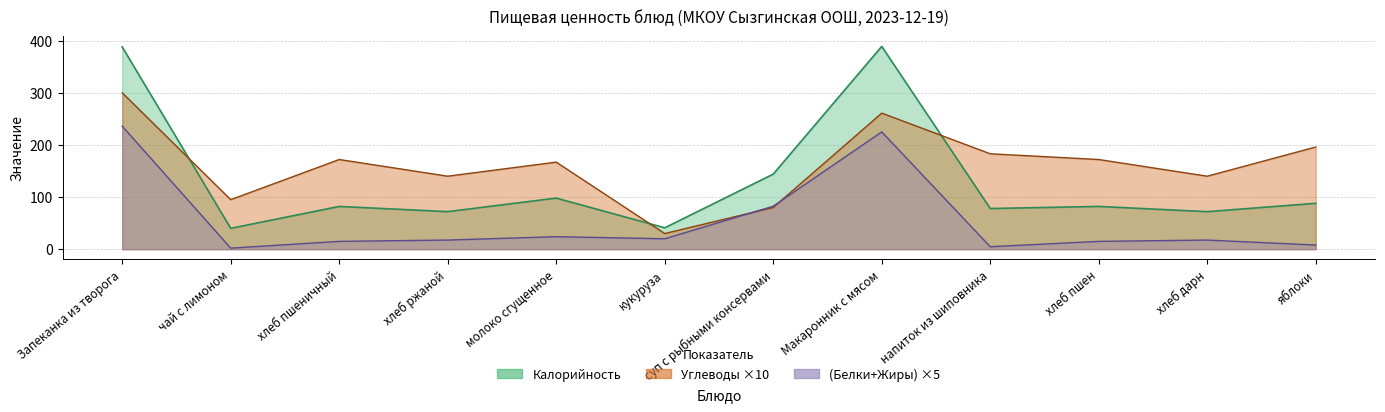

What is the lowest value of the Калорийность series?

40.0